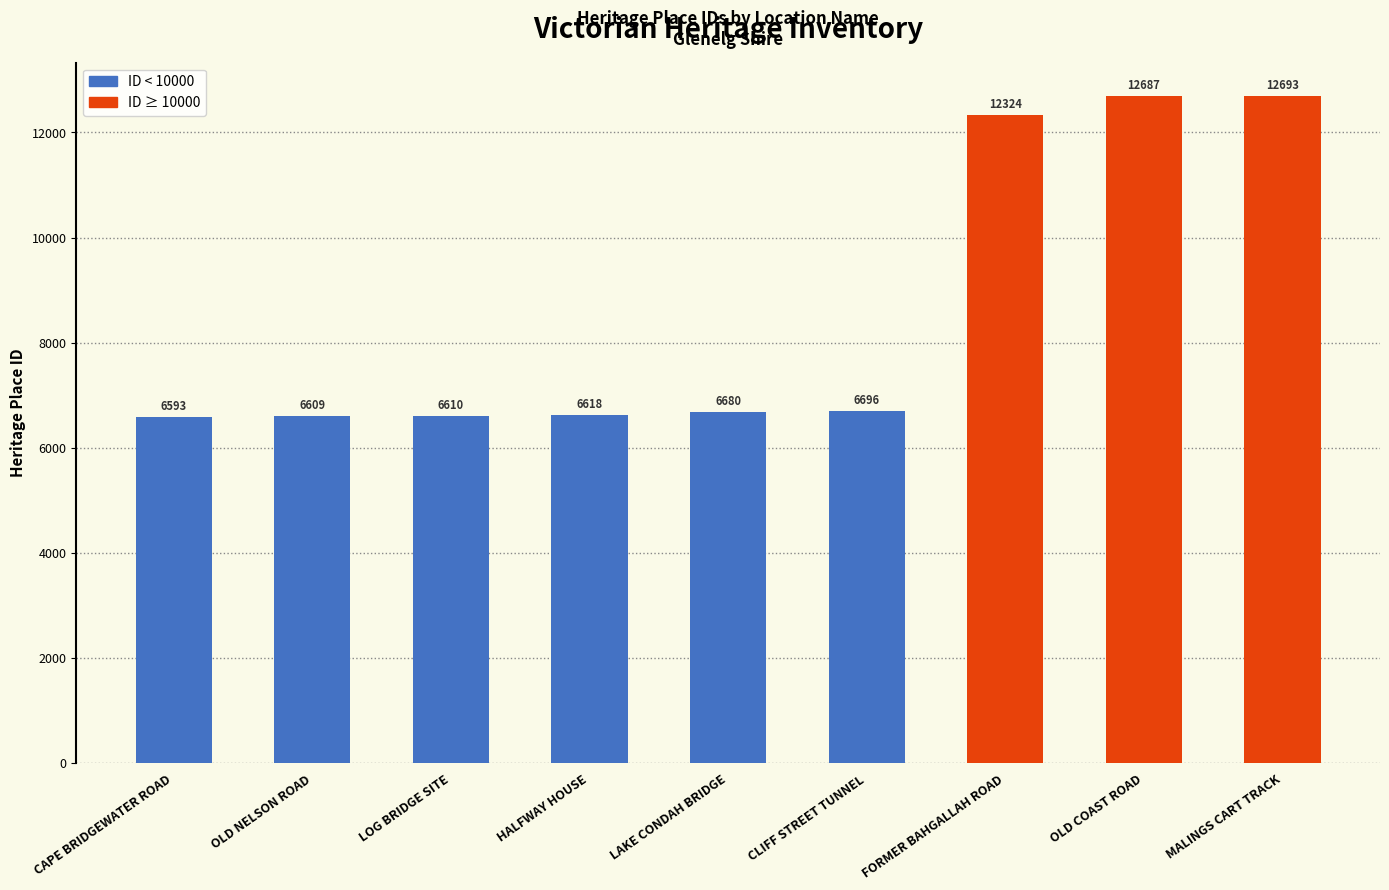

Does the chart contain any negative values?

No